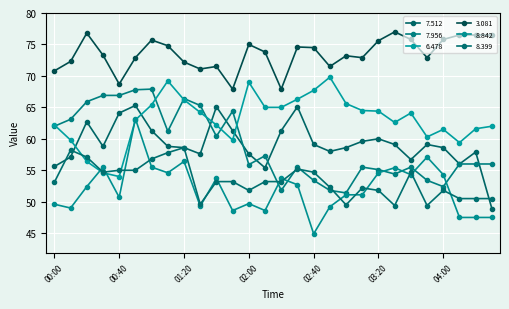

List the series in order of their peak value, lowest first.

8.399, 8.842, 7.512, 7.956, 6.478, 3.081